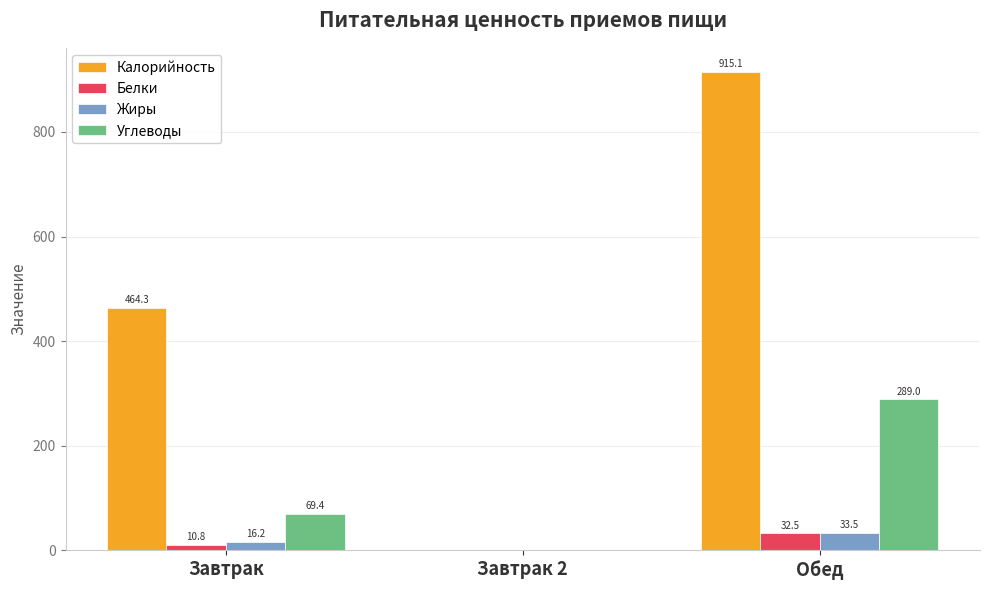

What is the highest value of the Жиры series?

33.5